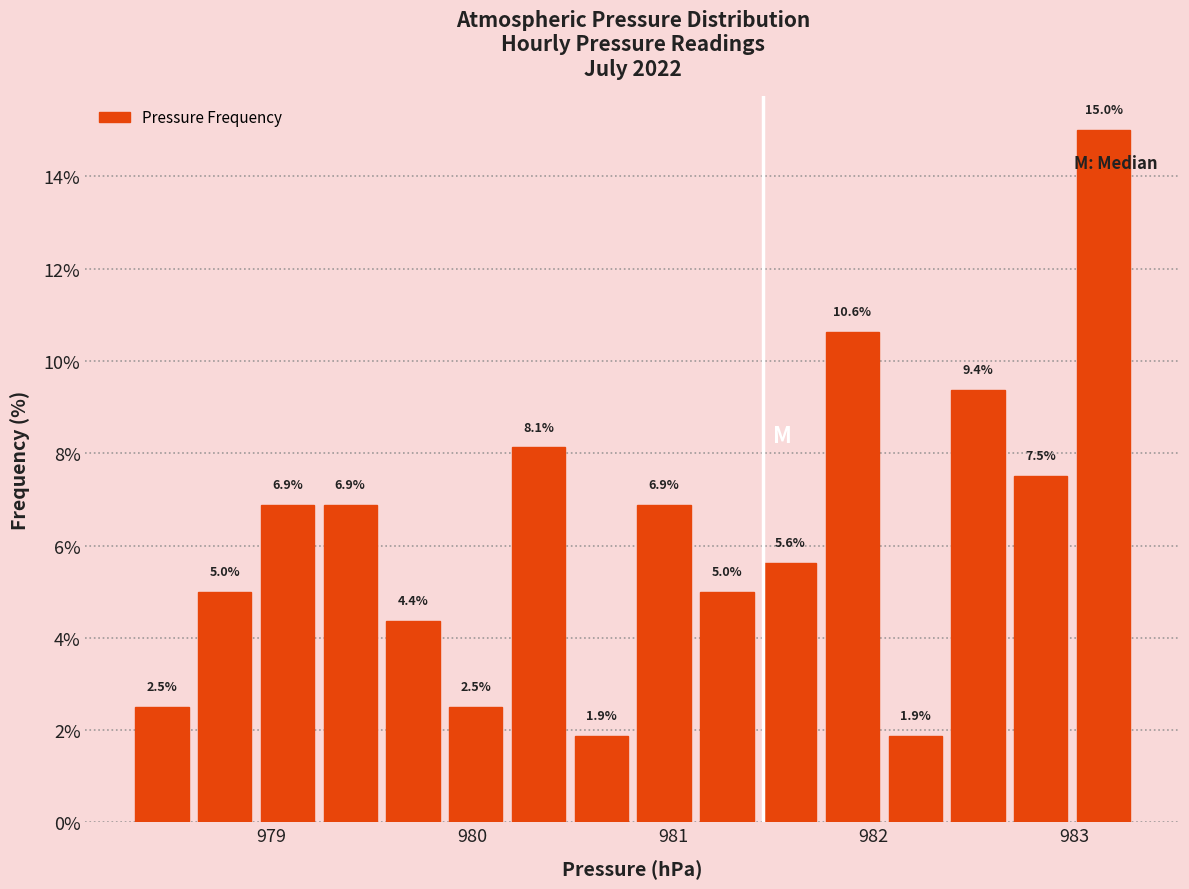

Around what value on the x-axis is the tallest bar? Give the approximate position of its centre, as read against the axis.

983.1